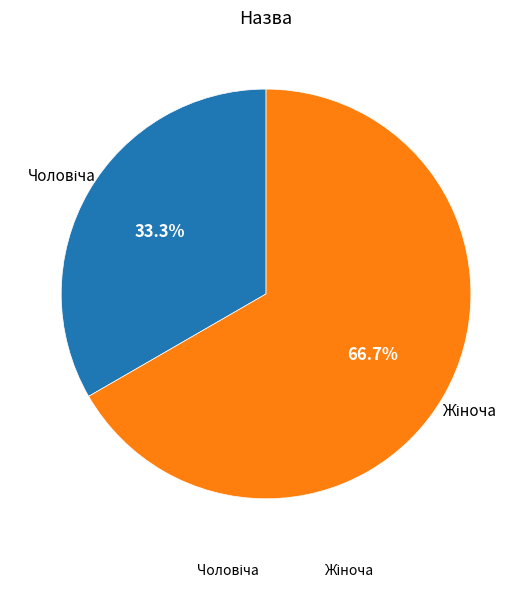

Is there any slice that represents more than half of the pie?

Yes